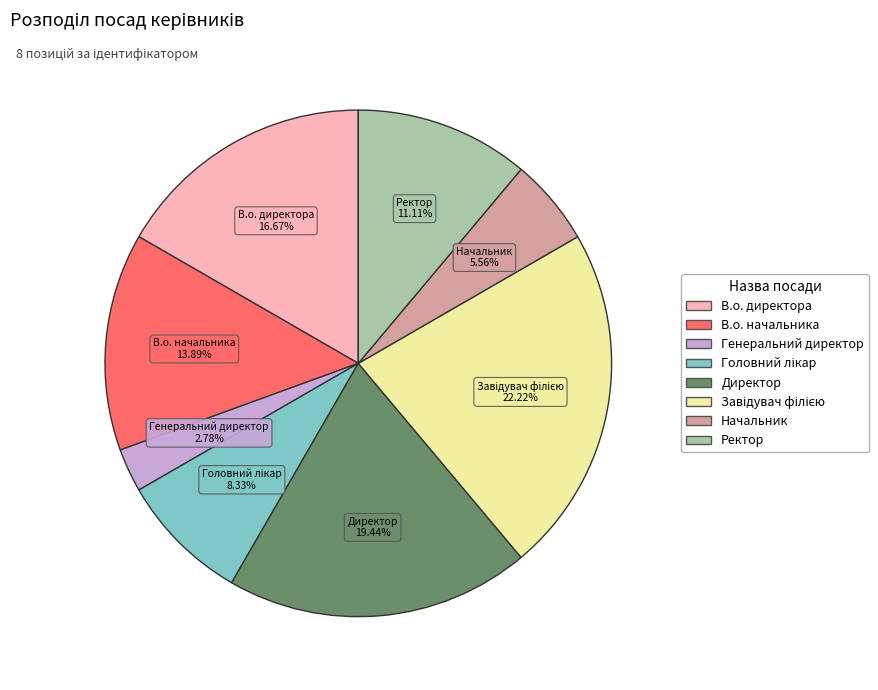

Is there a majority slice in this chart?

No